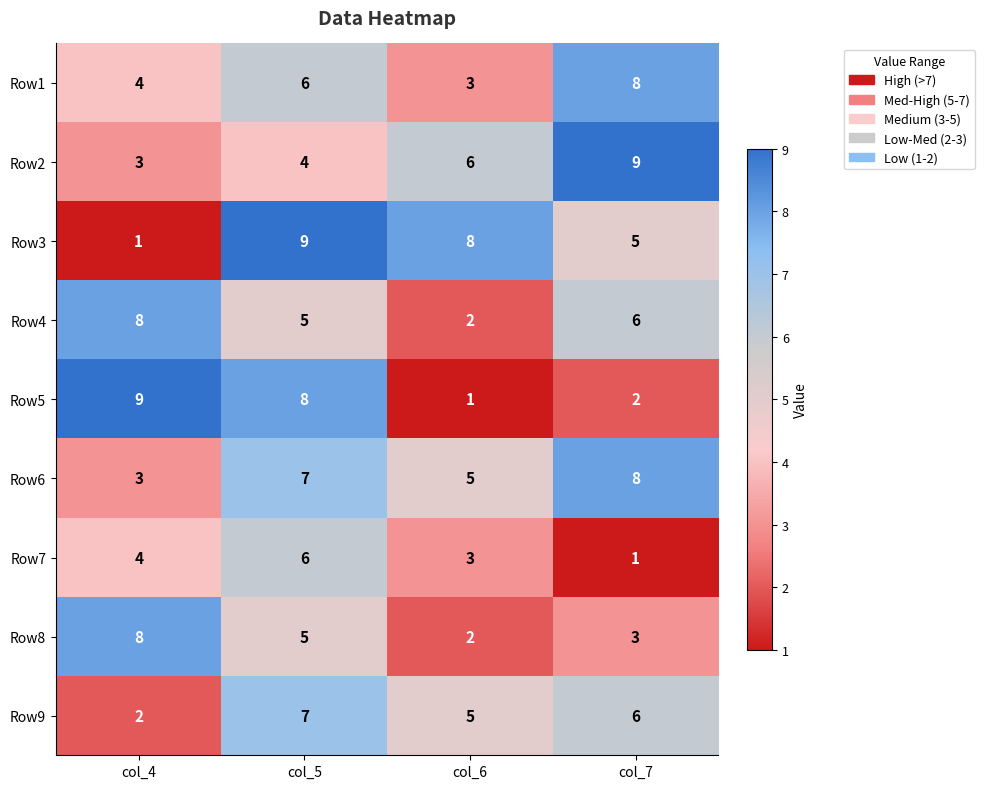

Is it true that Row8 equals 5 at col_7?

False